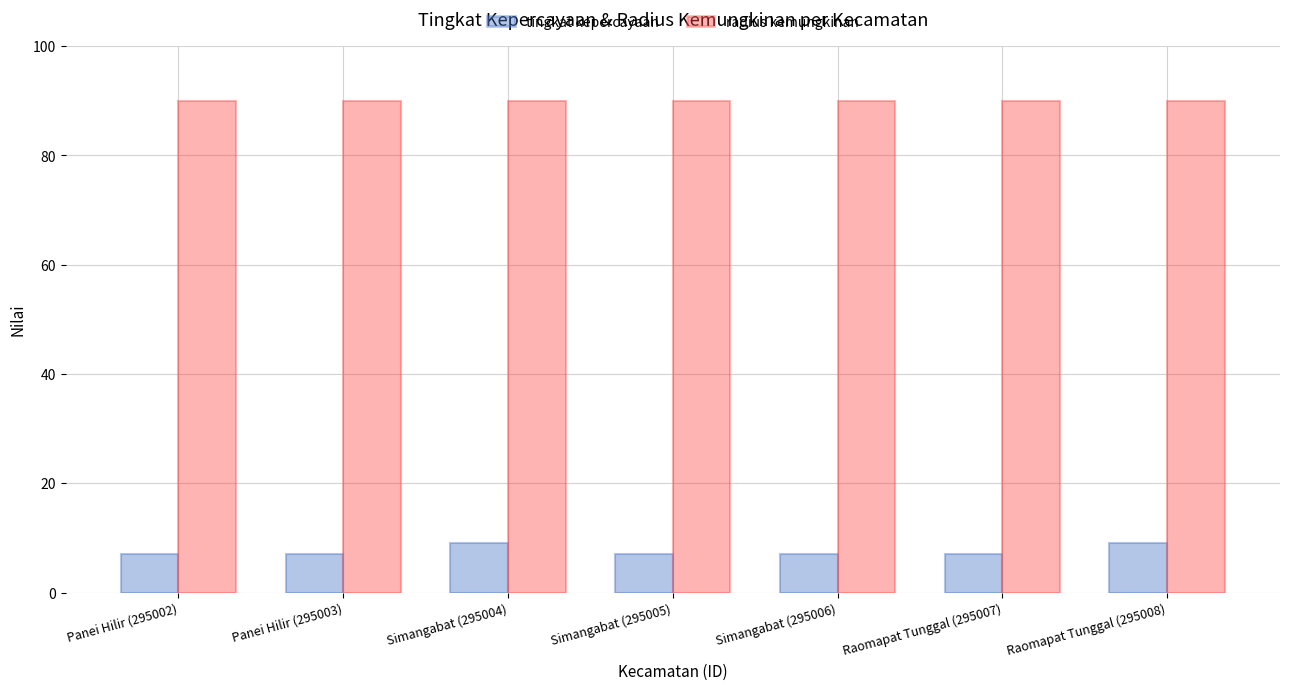

How many categories are shown in the chart?

7